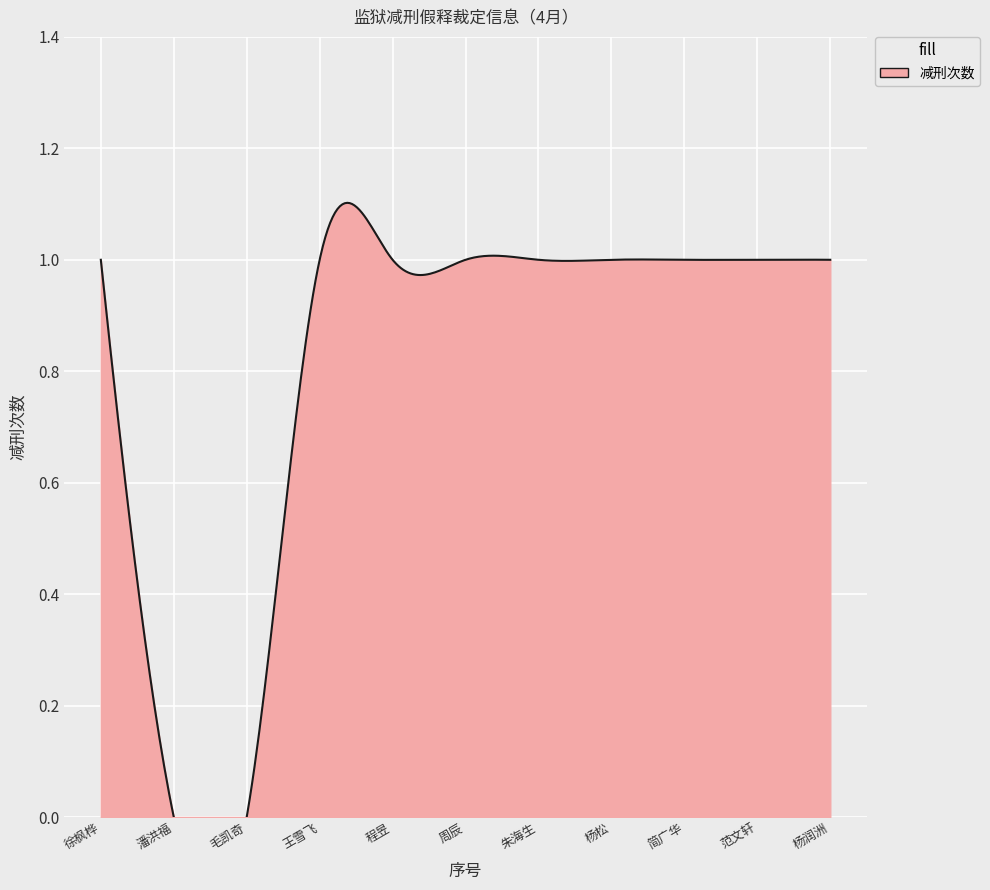

Reading left to right, list all the values displayed in this chart.

1	0	0	1	1	1	1	1	1	1	1